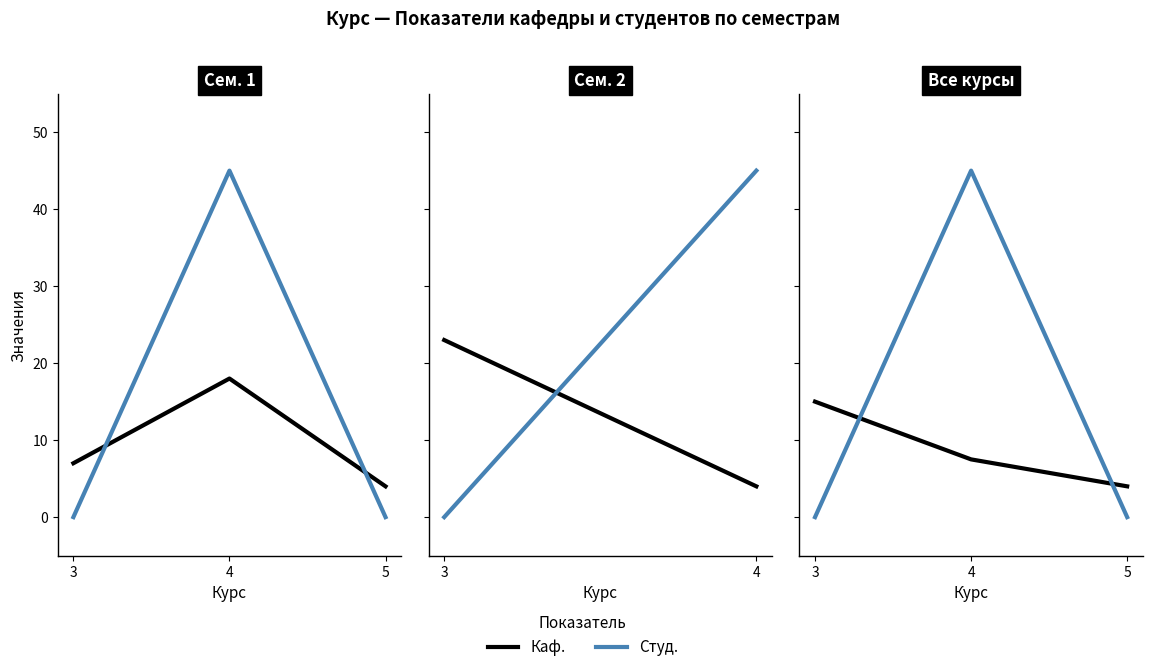

The value of Студ. at 5 is 28.2. True or false?

False